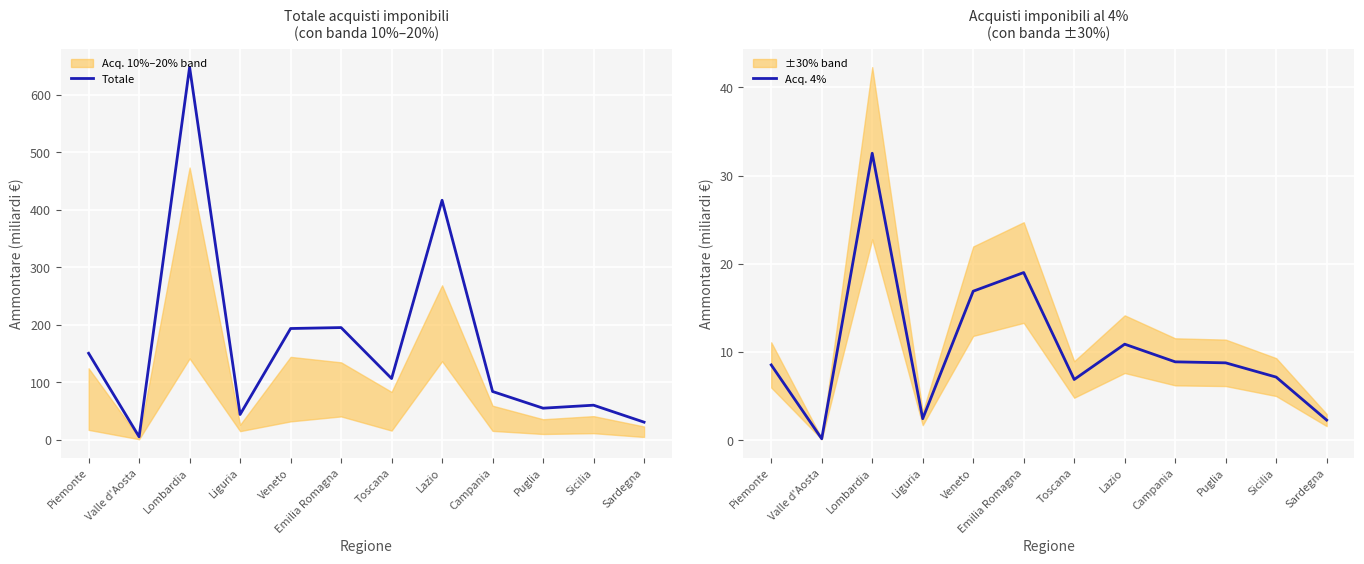

What is the spread (max minus min) of values at Valle d'Aosta?

5.4